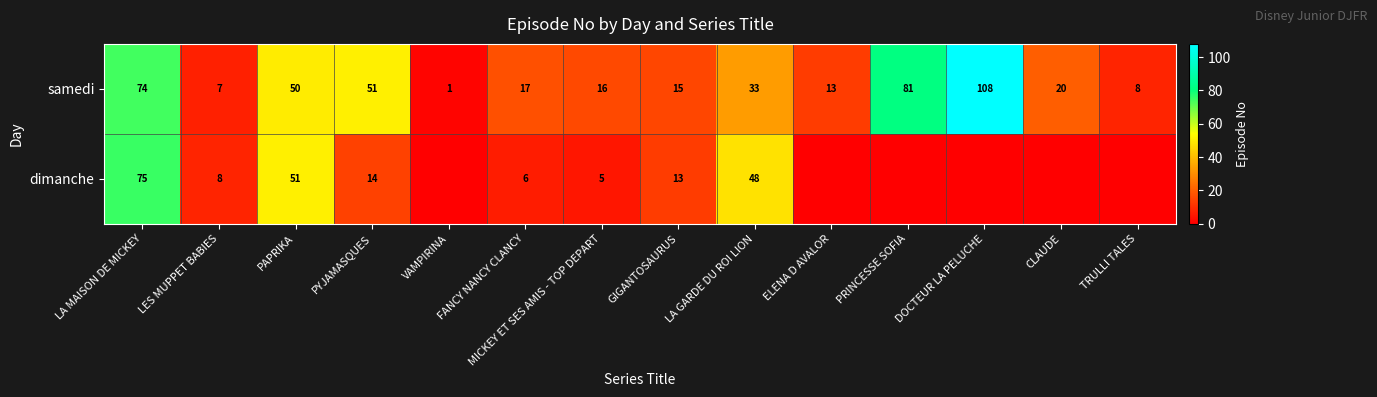

What is the total value across all series at PYJAMASQUES?

65